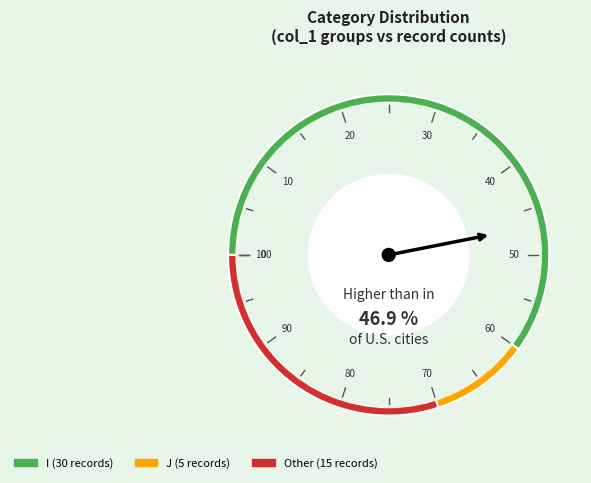

True or false: J accounts for 10% of the total.

True